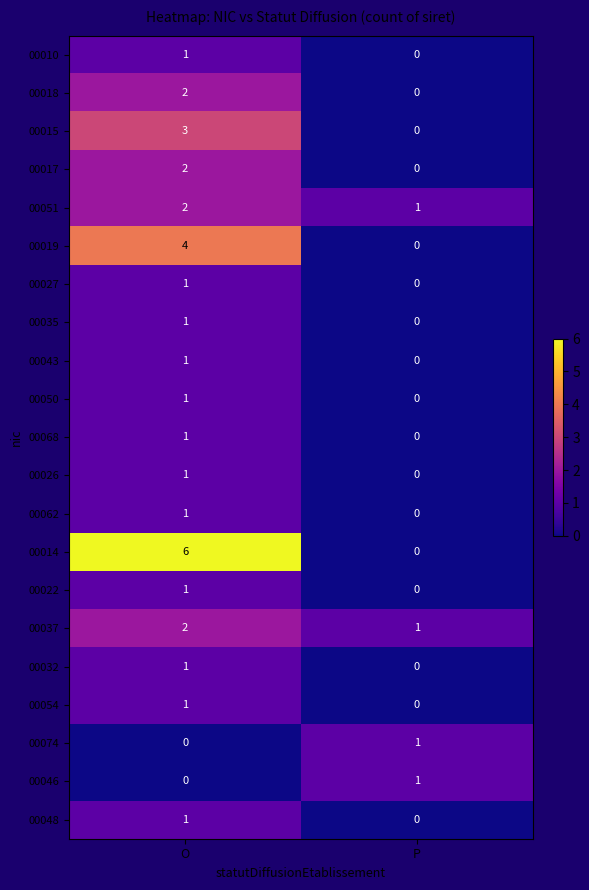

Between O and P, which series saw the biggest shift?

00014